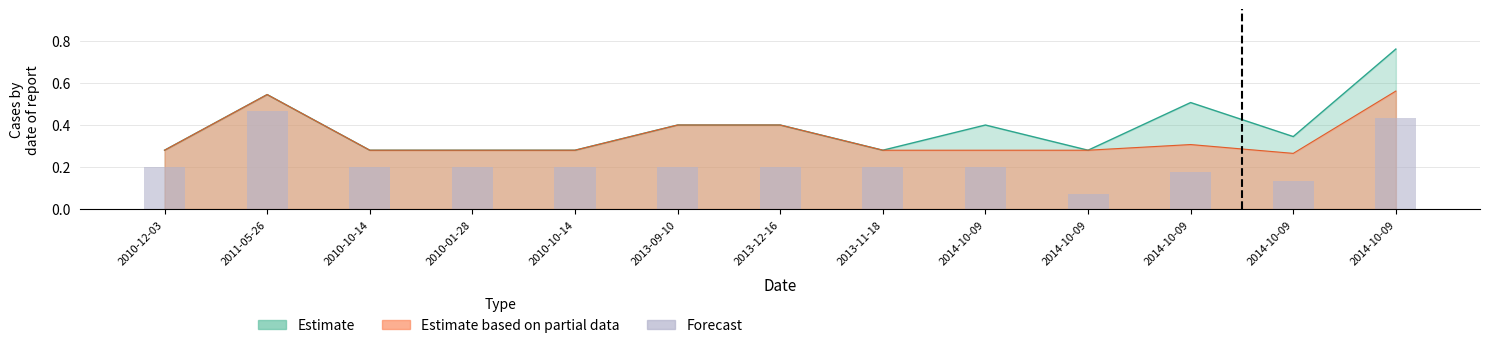

Reading right to left, what are all the values shown in this chart?

0.4	0.1	0.2	0.1	0.2	0.2	0.2	0.2	0.2	0.2	0.2	0.5	0.2